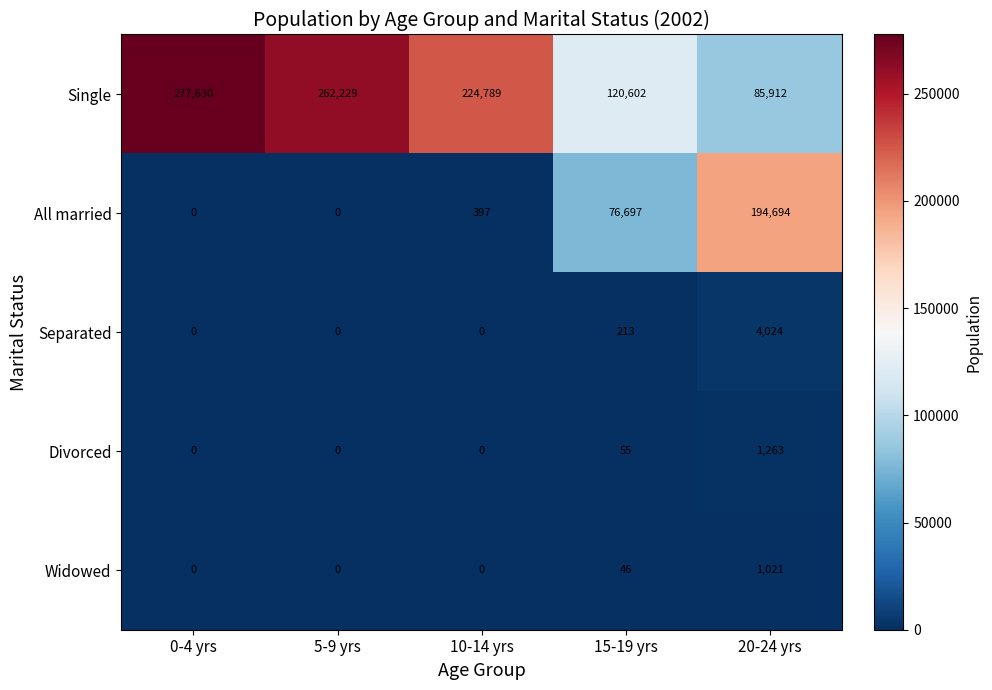

Count the number of categories in the chart.

5